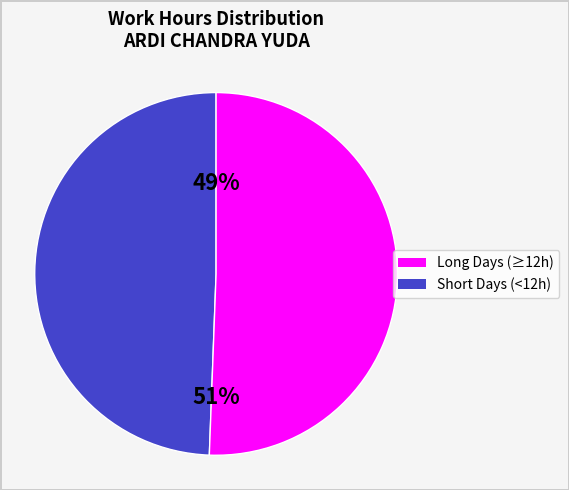

Count the number of slices in the pie.

2